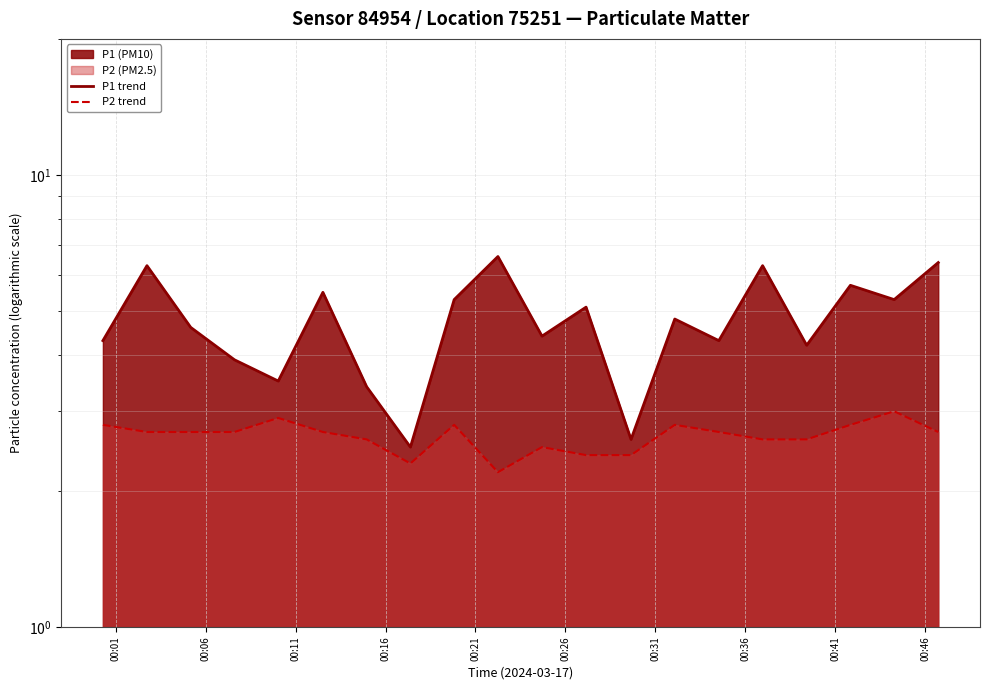

What is the approximate value of P1 trend at 00:41?

5.3